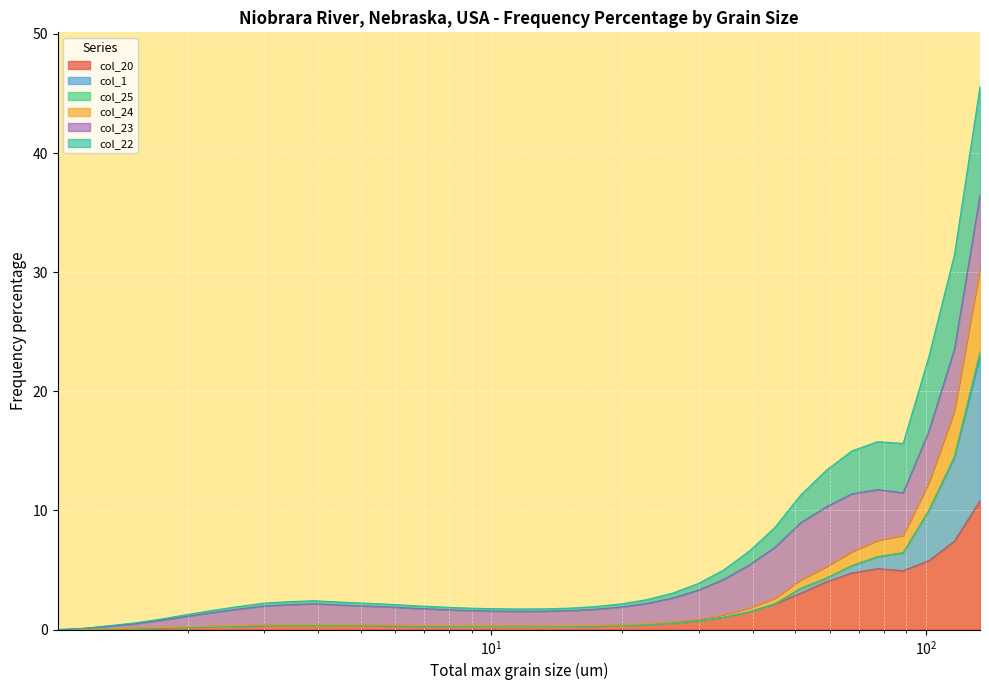

True or false: col_20 and col_22 cross at least once.

False